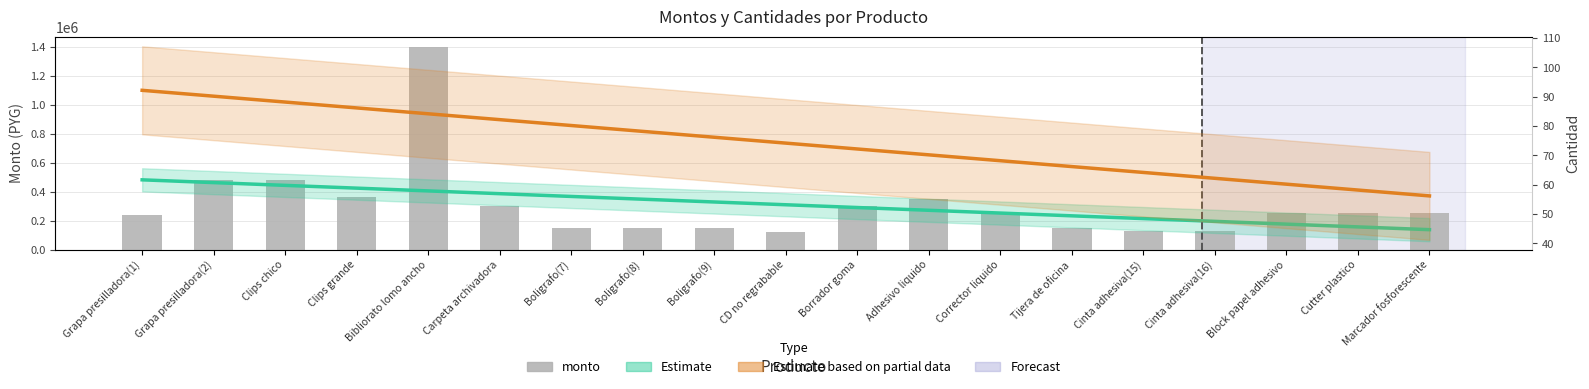

The chart shows a value of 350000 at Adhesivo liquido. True or false?

True